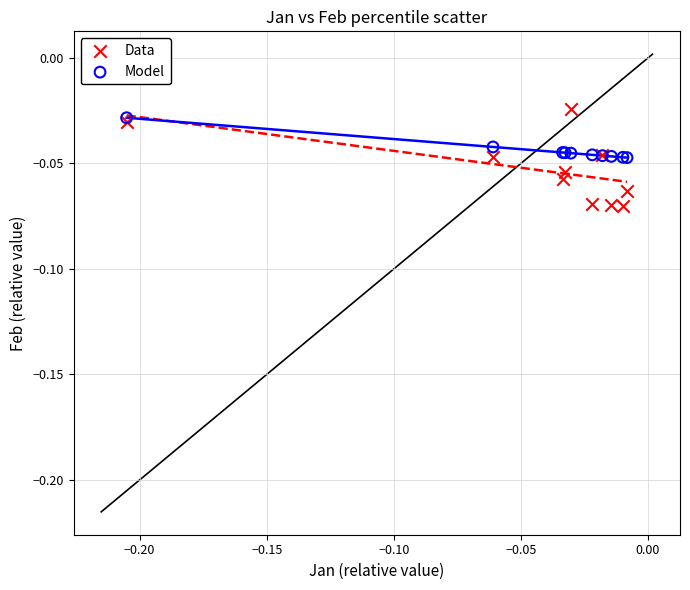

Which series reaches the minimum Y coordinate?

Data